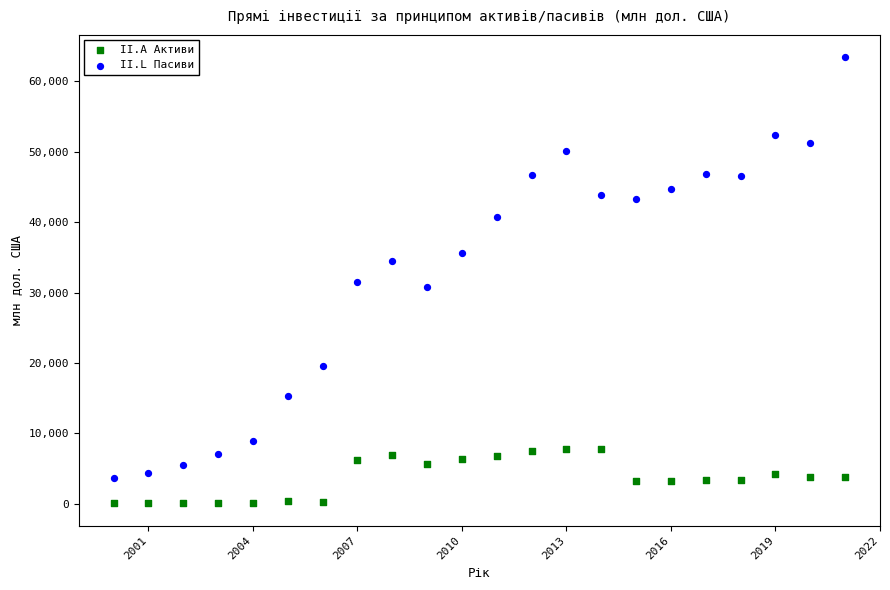

Which series reaches the maximum Y coordinate?

II.L Пасиви